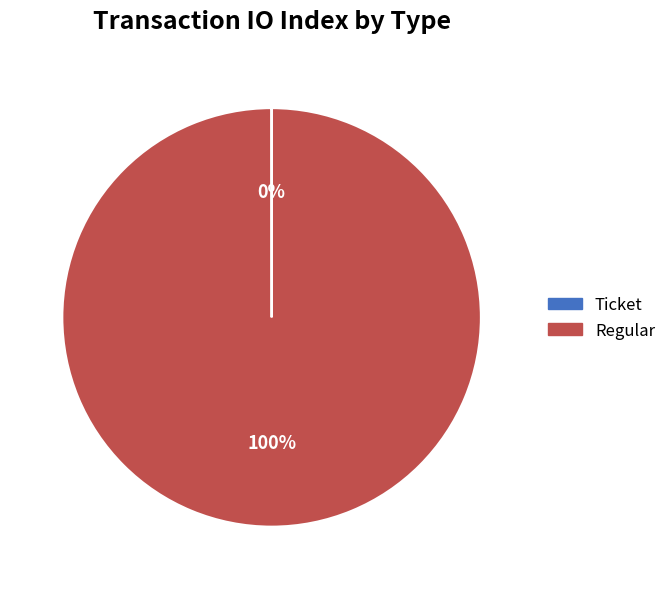

The Regular slice represents 100% of the pie. True or false?

True